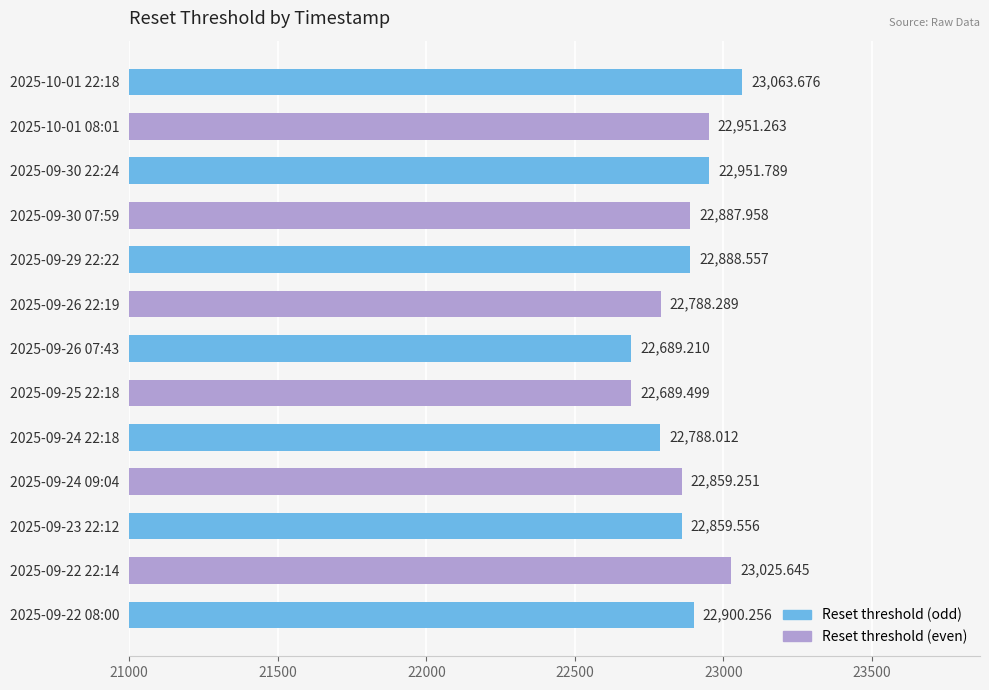

At which label is the value closest to 22876?

2025-09-30 07:59